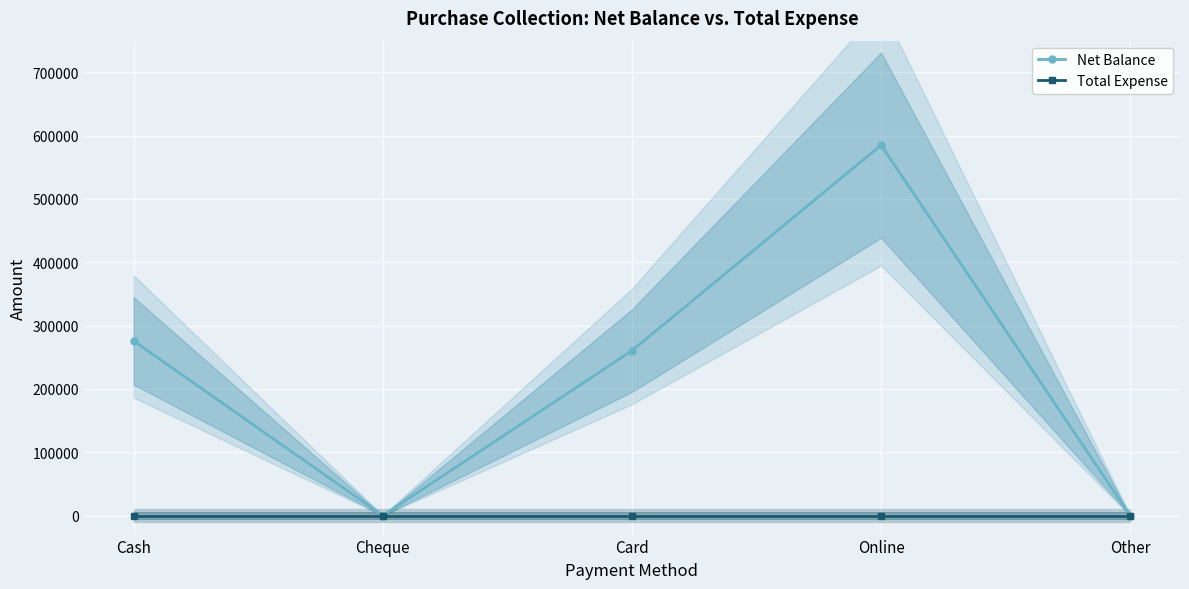

At which label does Total Expense reach its minimum?

Cash